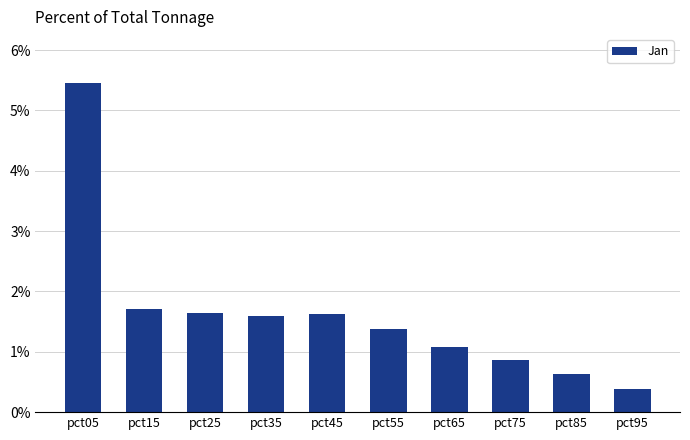

Which label corresponds to the largest value in the chart?

pct05